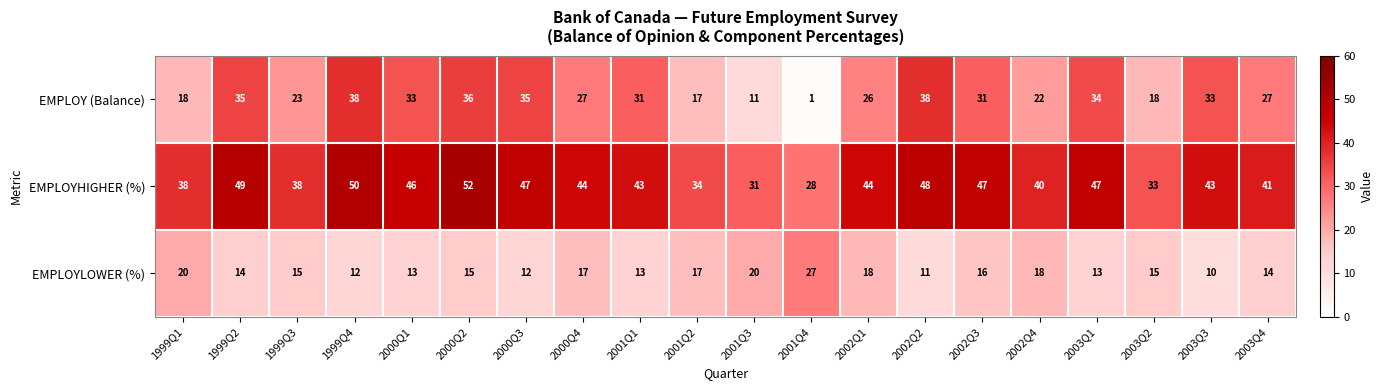

At which label does EMPLOY (Balance) first exceed 31?

1999Q2